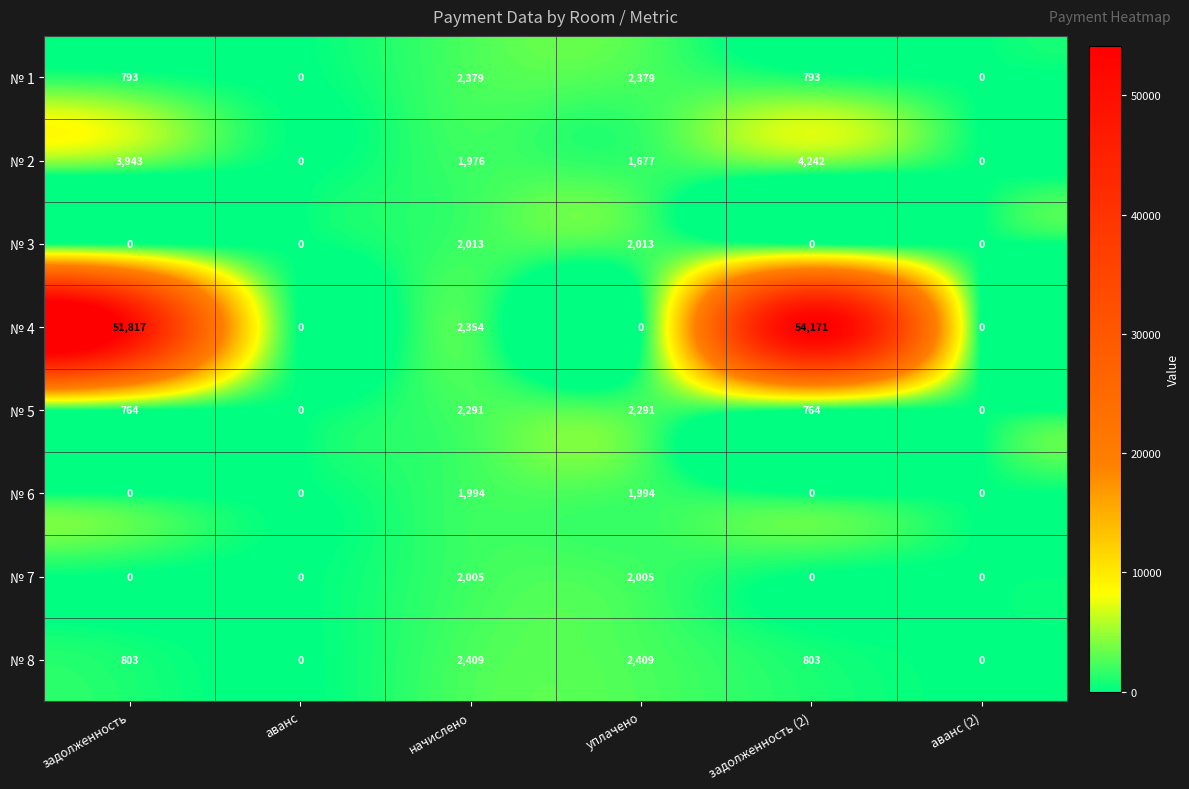

Rank the series at начислено from lowest to highest value.

№ 2, № 6, № 7, № 3, № 5, № 4, № 1, № 8